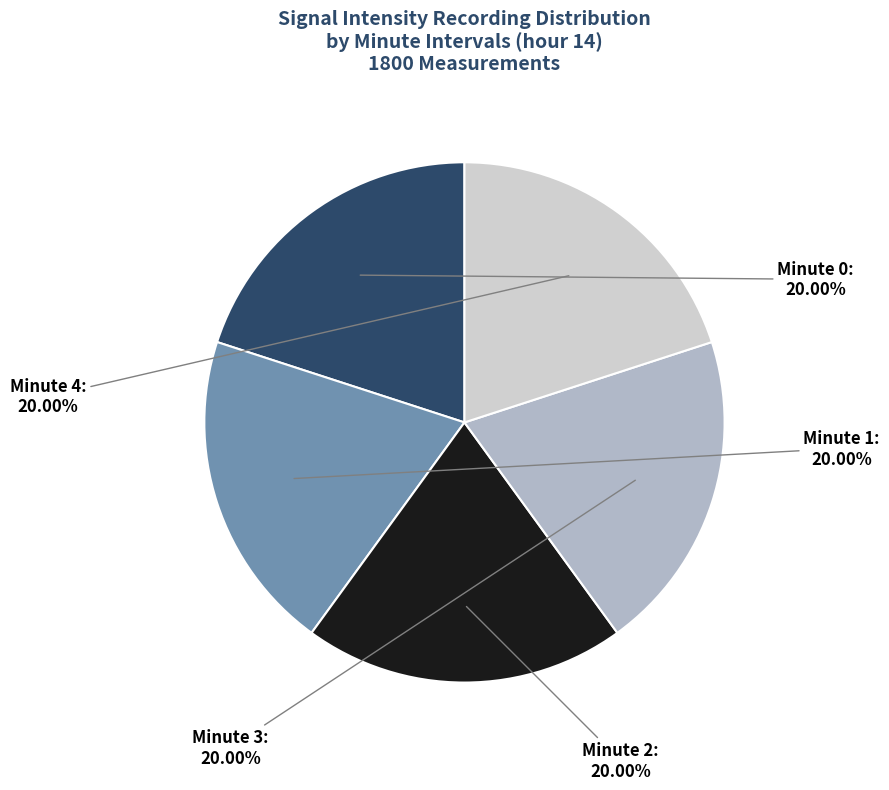

Is there any slice that represents more than half of the pie?

No